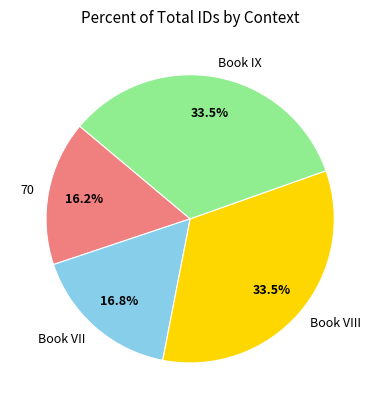

Is there a majority slice in this chart?

No